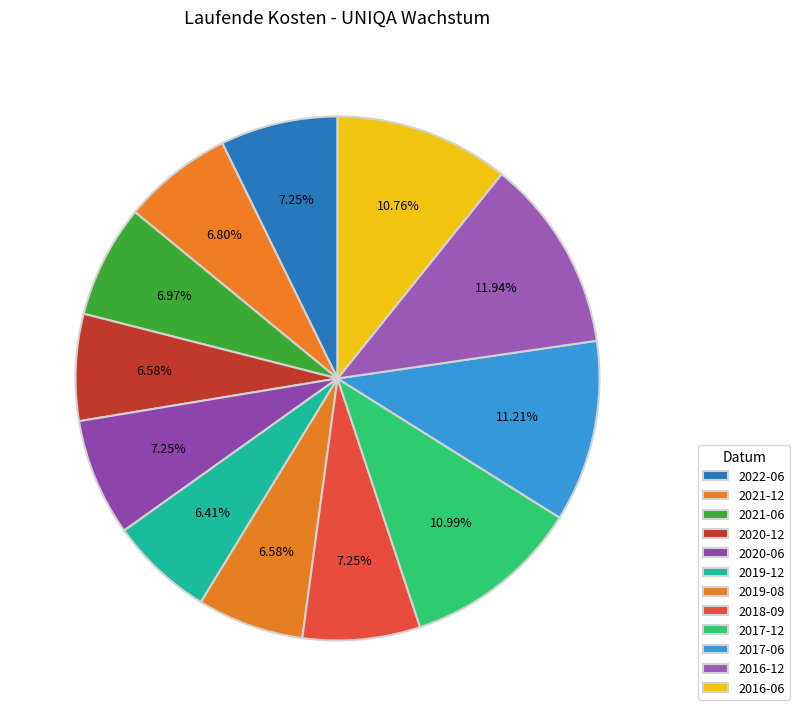

To the nearest percent, what is the difference between the largest and smallest slice percentages?

6%